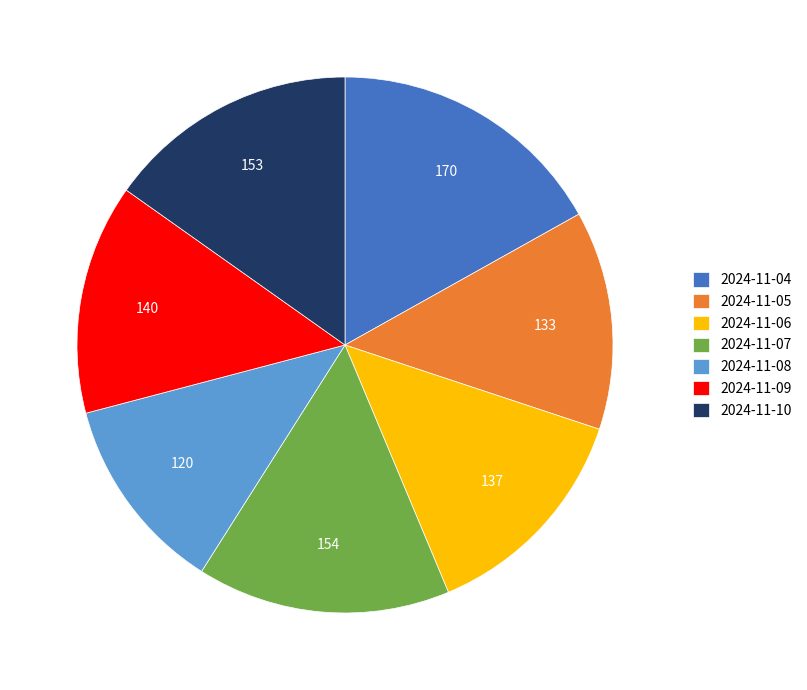

Is the sum of 2024-11-07 and 2024-11-06 greater than half?

No